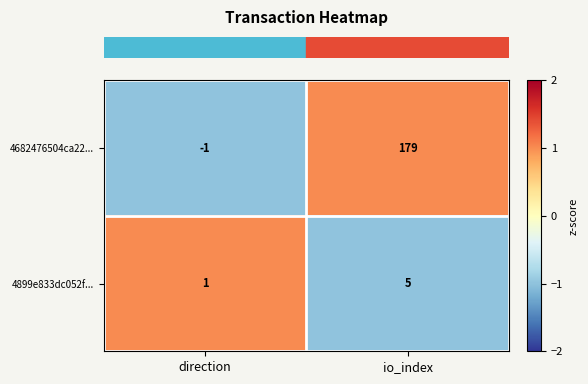

Is it true that 4682476504ca22... equals -1 at direction?

True